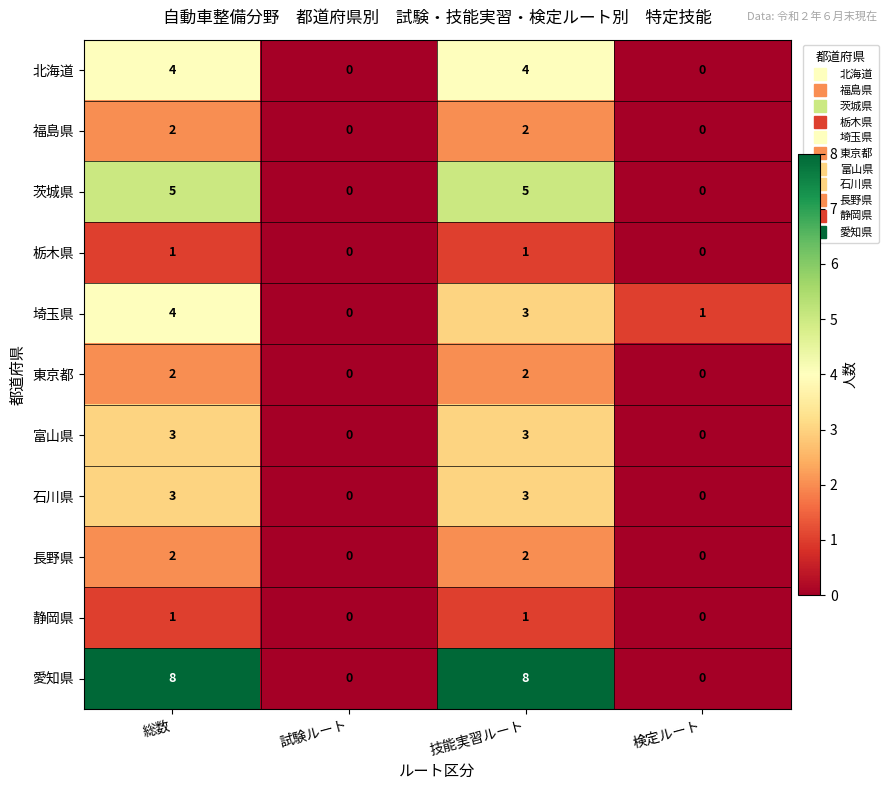

True or false: 愛知県 has a value of 3 at 試験ルート.

False